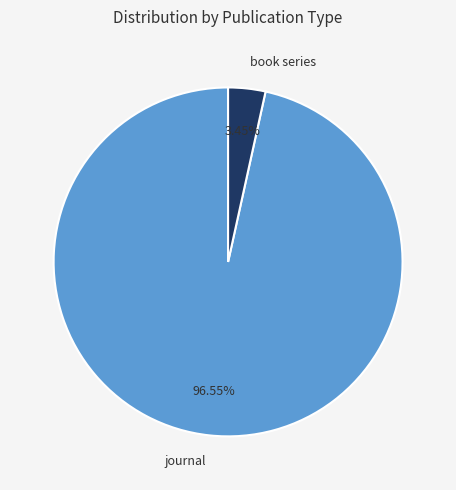

Which category has the smallest portion of the pie?

book series